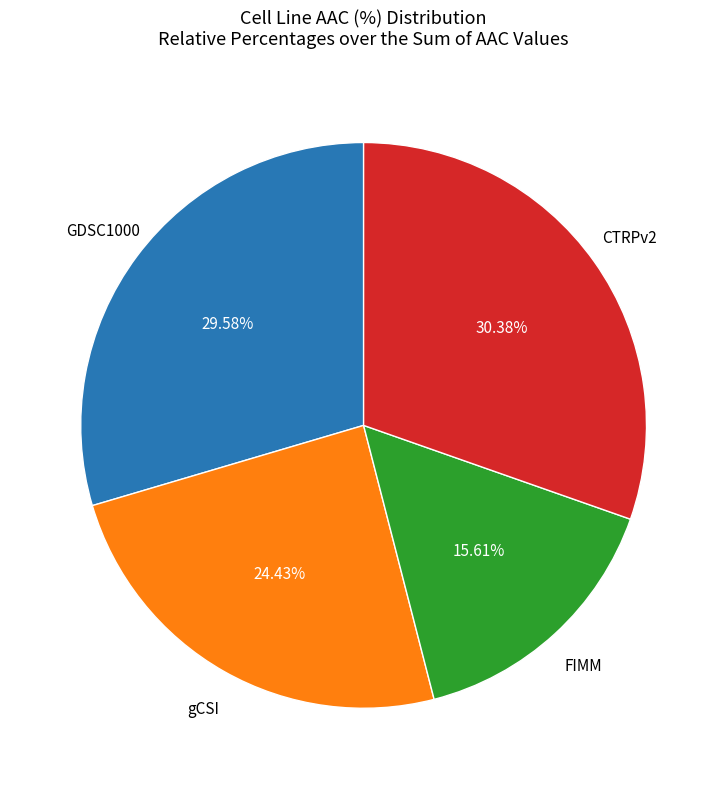

Does any single category account for the majority?

No